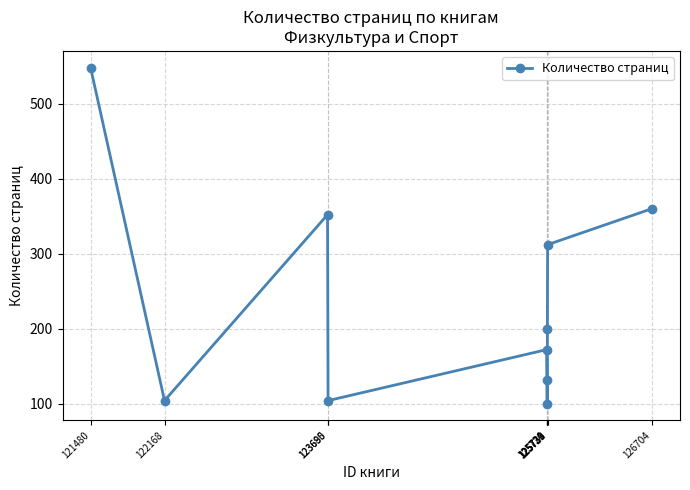

How many lines are shown in the chart?

1